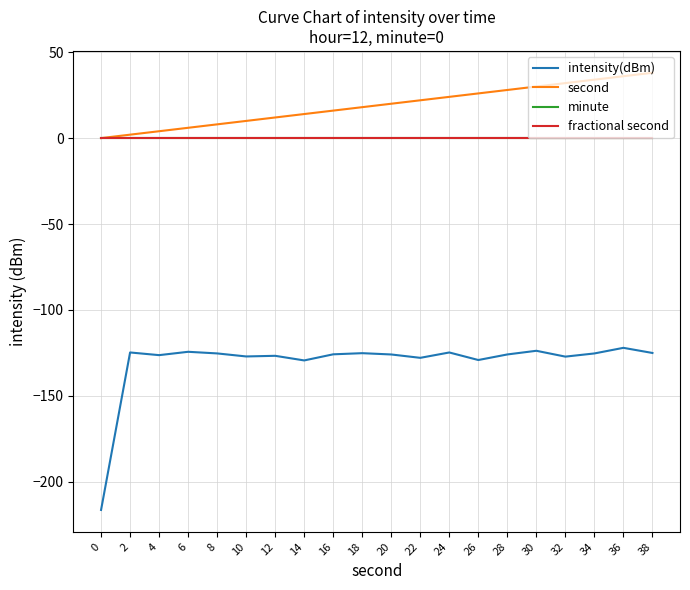

Is this an area chart (filled region under the line)?

No